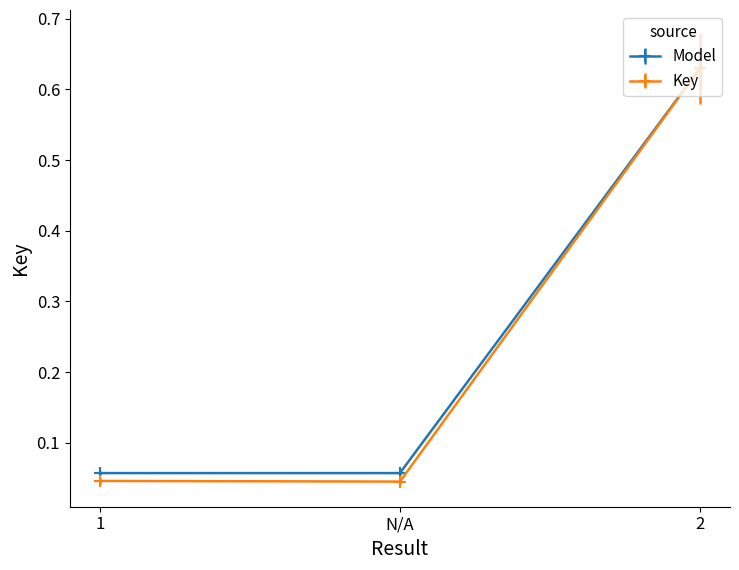

What is the label of the 1st point from the right?

2